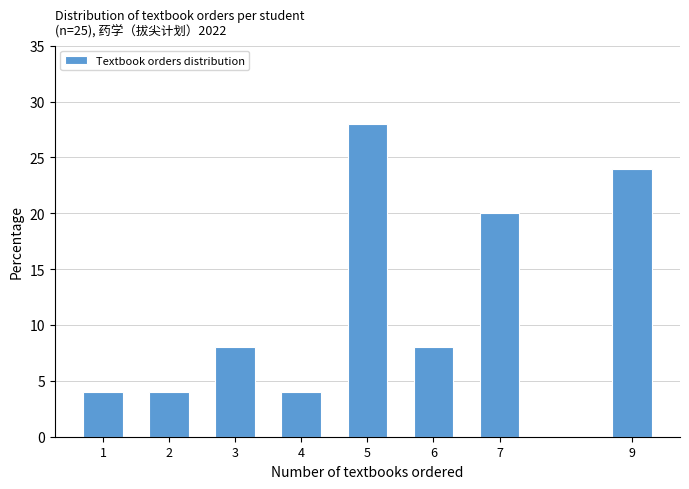

Reading left to right, extract all data points from this chart.

4.0	4.0	8.0	4.0	28.0	8.0	20.0	24.0